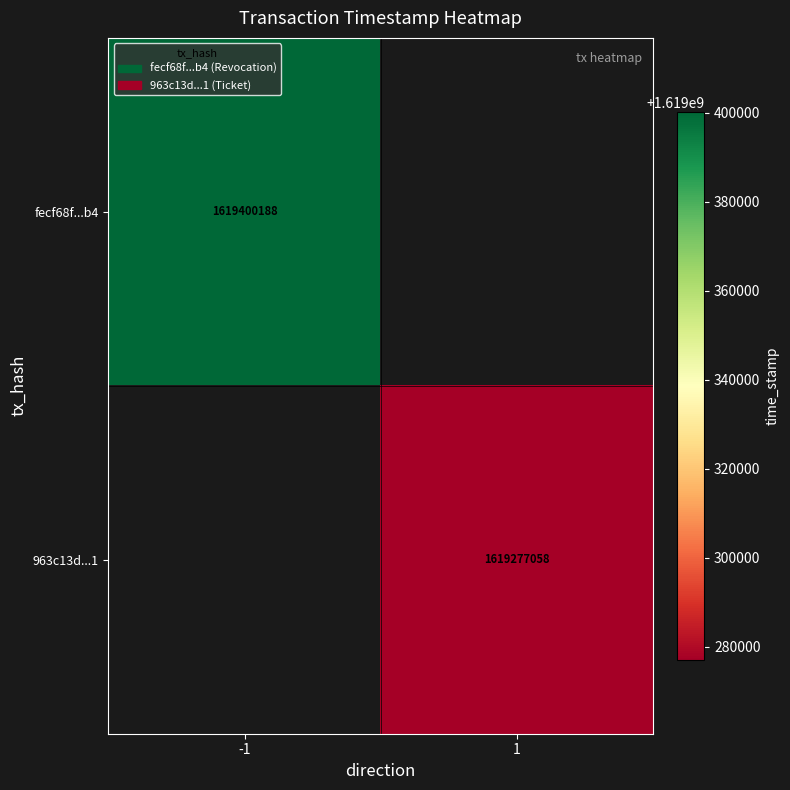

How many distinct data groups are displayed?

2